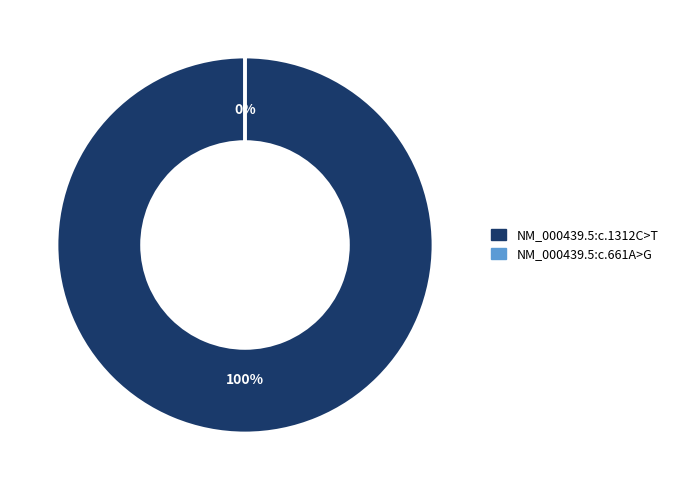

Is it true that NM_000439.5:c.1312C>T is 90% of the pie?

False